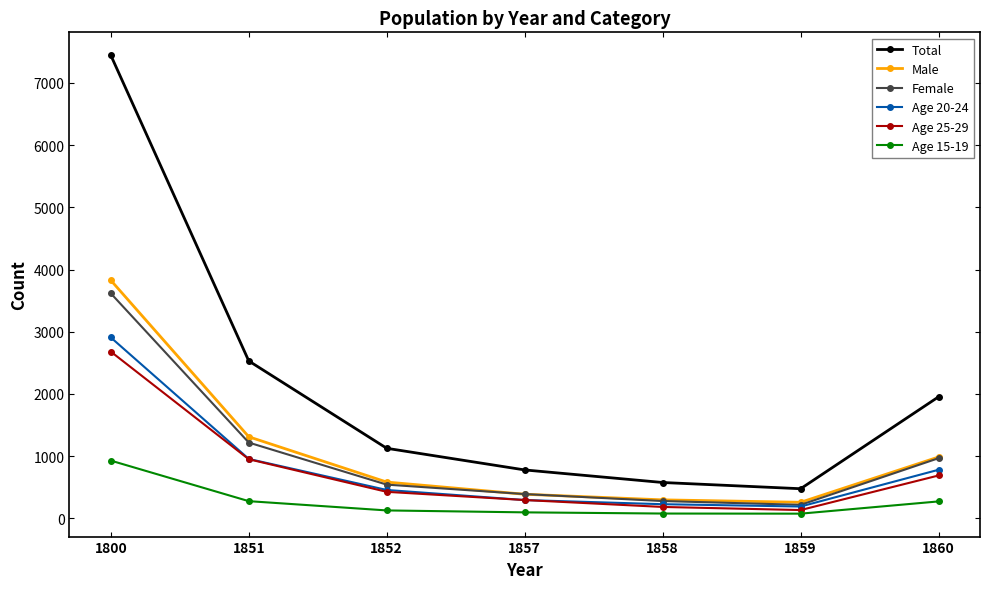

True or false: Total and Age 20-24 intersect in this chart.

False